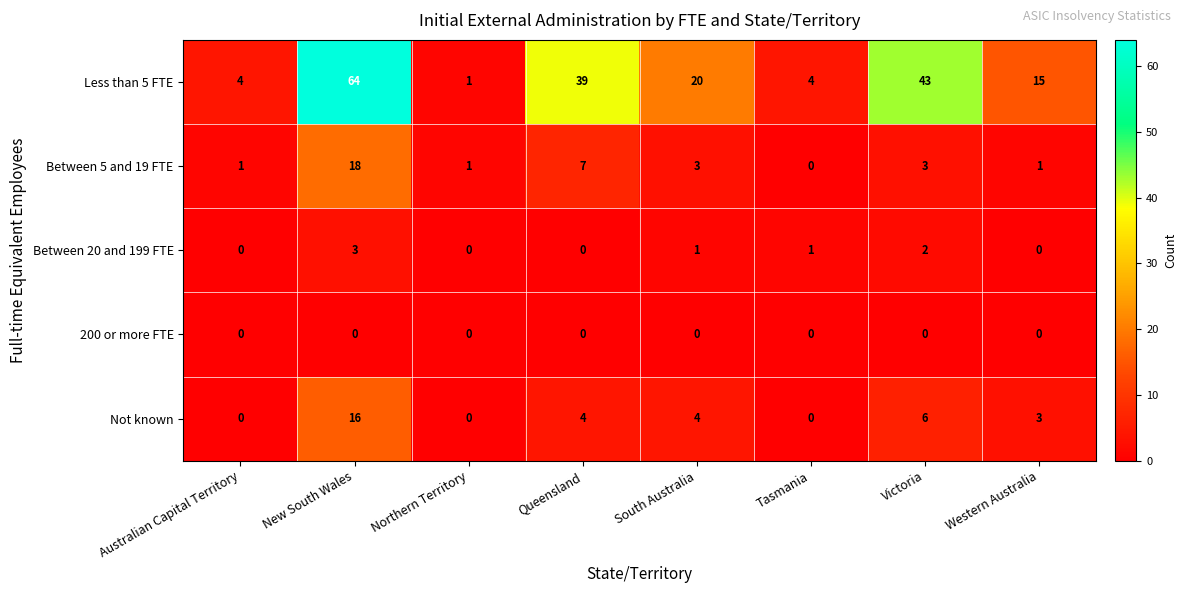

The Between 5 and 19 FTE series shows 1 at Australian Capital Territory. True or false?

True